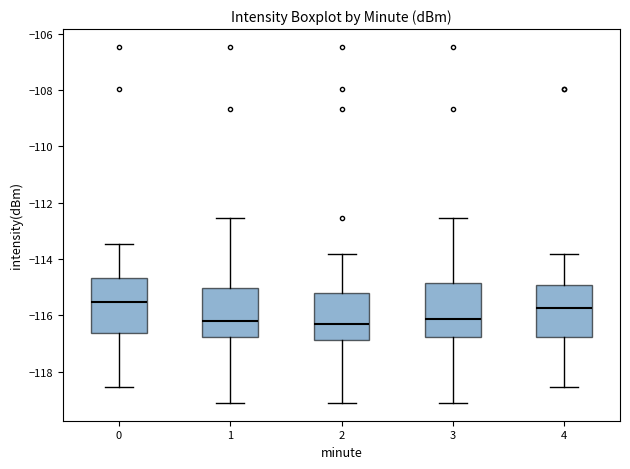

Reading left to right, transcribe this box plot: for each box, give where its median line is, the range the box spans, and where its two whiskers end, as read against the y-axis. The values are not printed on the chart, so give them approximately, as read against the axis.

0: median -115.6, box -116.6 to -114.6, whiskers -118.6 to -113.4
1: median -116.2, box -116.8 to -115.0, whiskers -119.2 to -112.6
2: median -116.2, box -116.8 to -115.2, whiskers -119.2 to -113.8
3: median -116.2, box -116.8 to -114.8, whiskers -119.2 to -112.6
4: median -115.8, box -116.8 to -115.0, whiskers -118.6 to -113.8